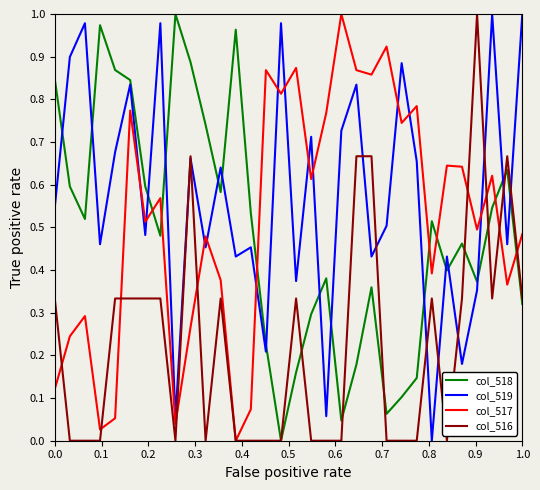

The col_519 series shows 0.5 at 1.0. True or false?

False